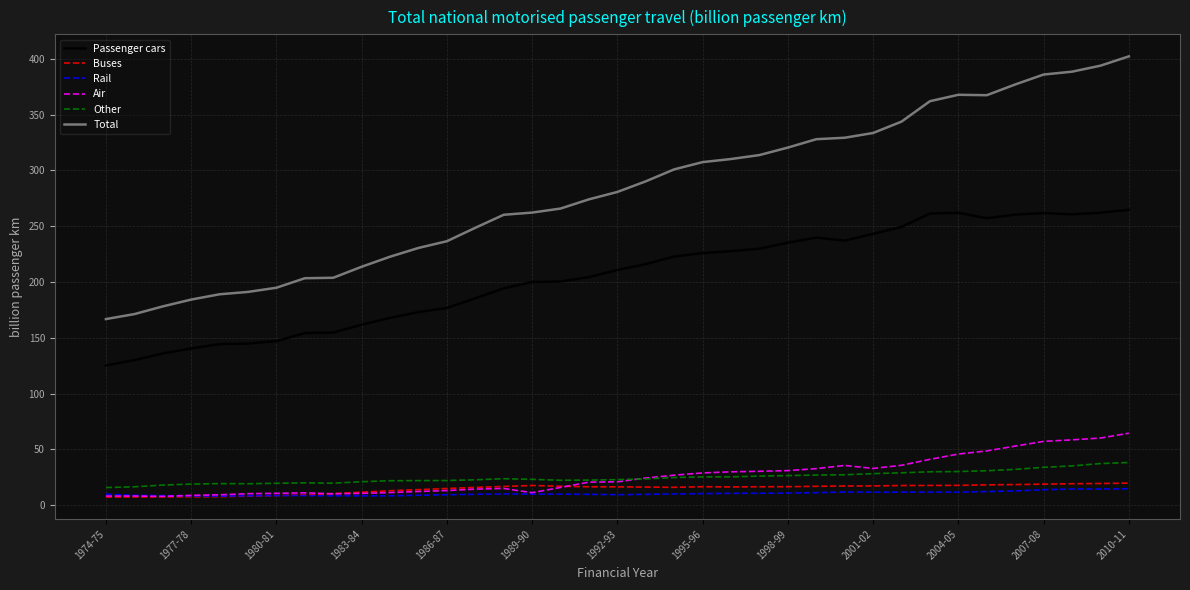

What is the difference between the second highest and minimum values in the Passenger cars series?

136.9